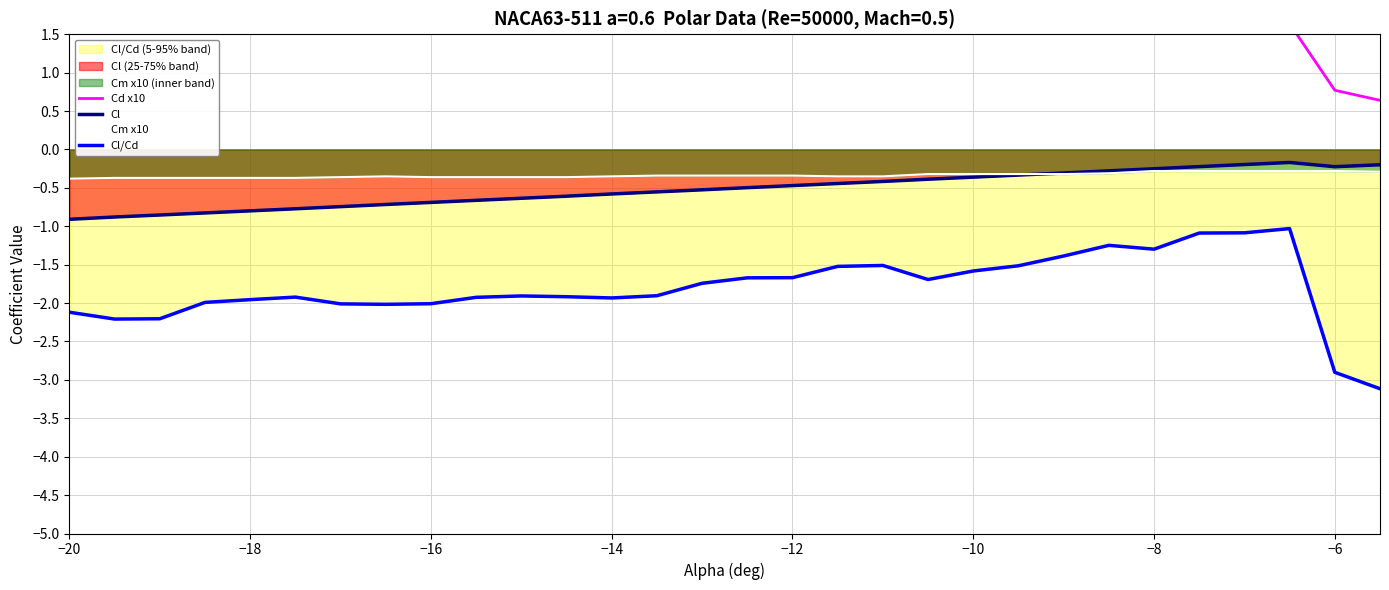

What is the lowest value of the Cm x10 series?

-0.4